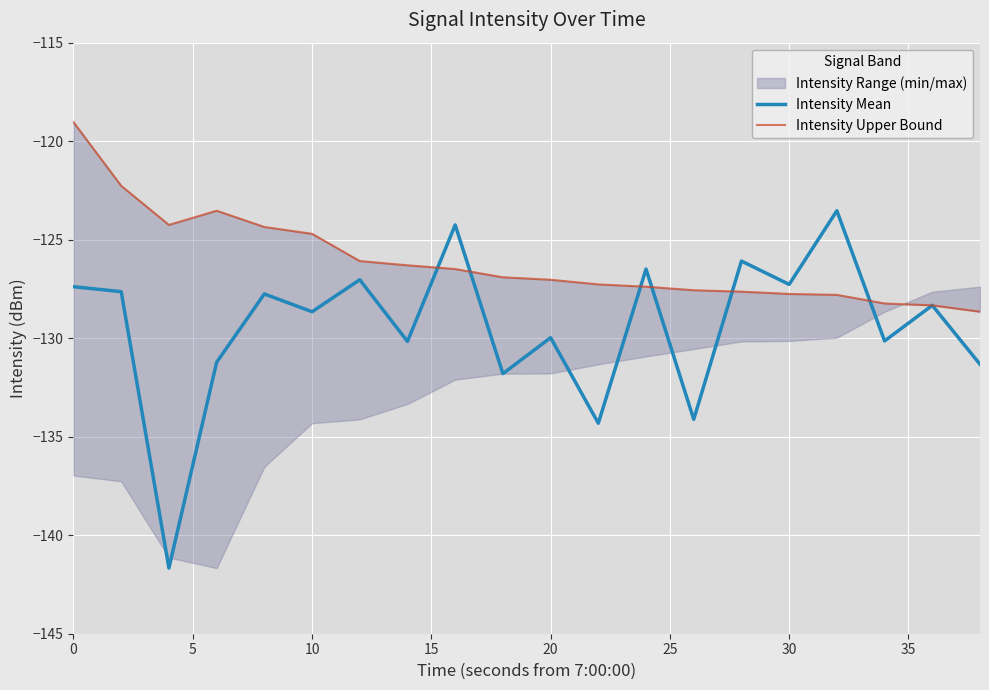

What is the highest value of the Intensity Mean series?

-123.5